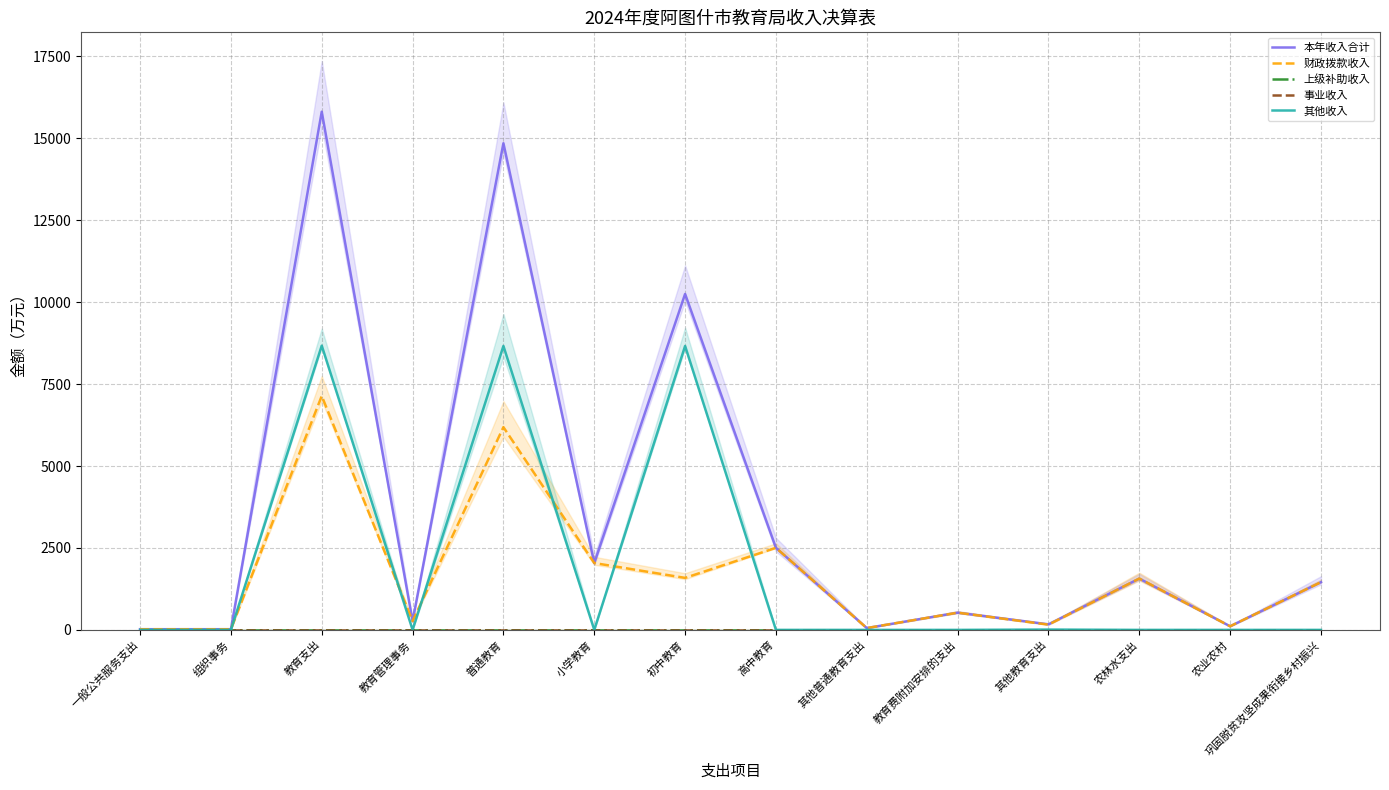

What is the greatest value displayed?

15810.2